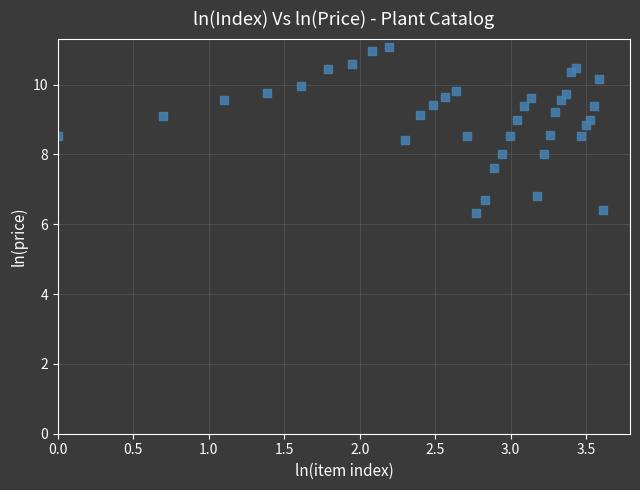

What is the range of X values (max minus min)?

3.6